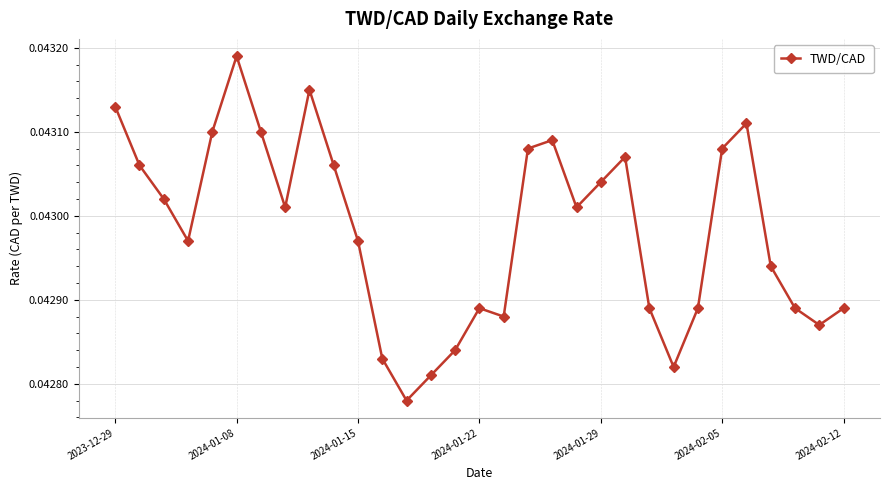

What is the sum of all values?

1.3